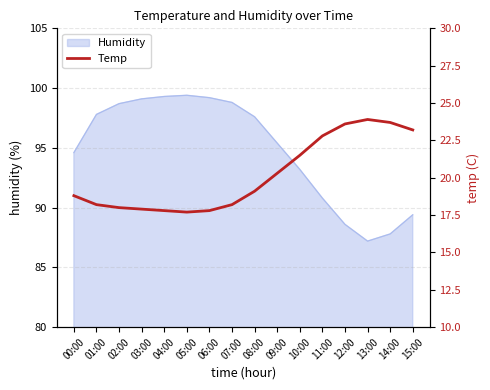

What is the difference between the maximum and minimum values?

6.2